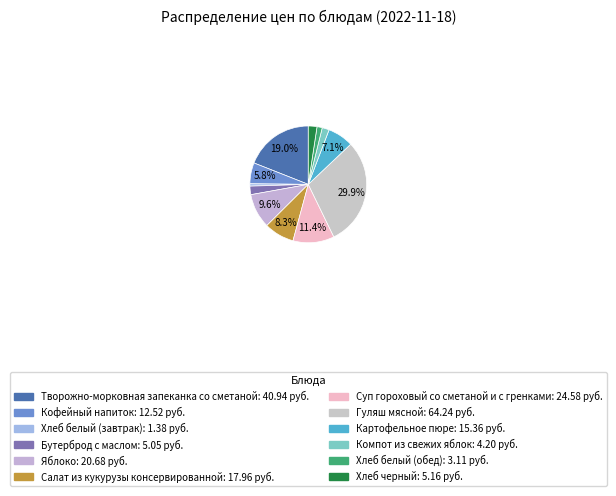

To the nearest percent, what is the difference between the Творожно-морковная запеканка со сметаной and Картофельное пюре slice percentages?

12%